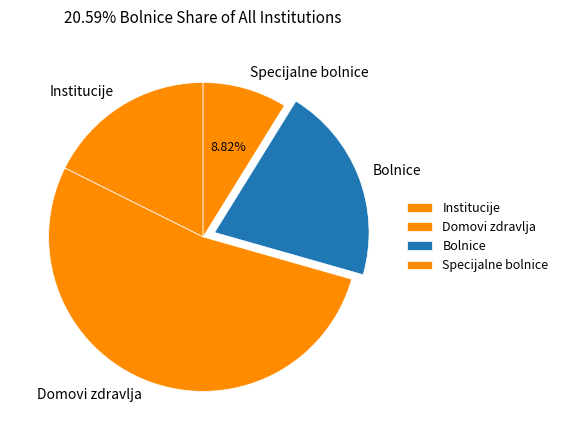

What is the largest slice in the pie chart?

Domovi zdravlja